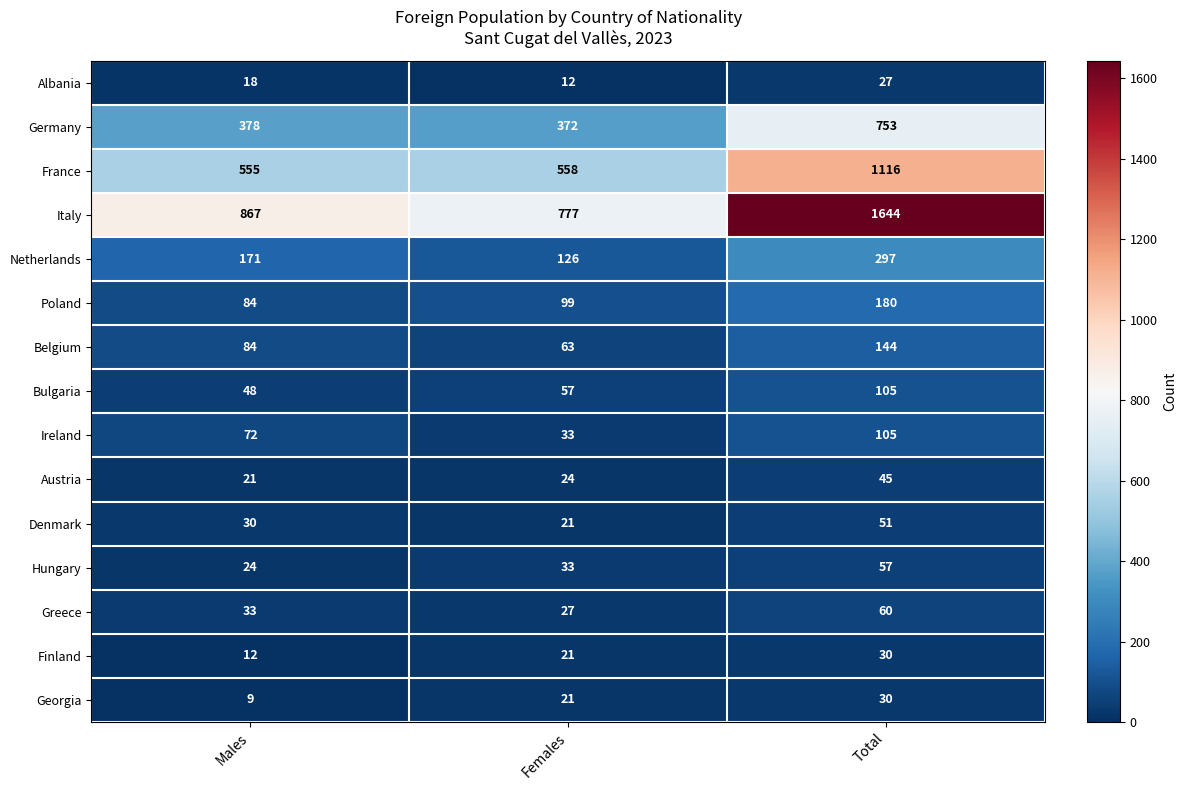

What is the total value across all series at Females?

2244